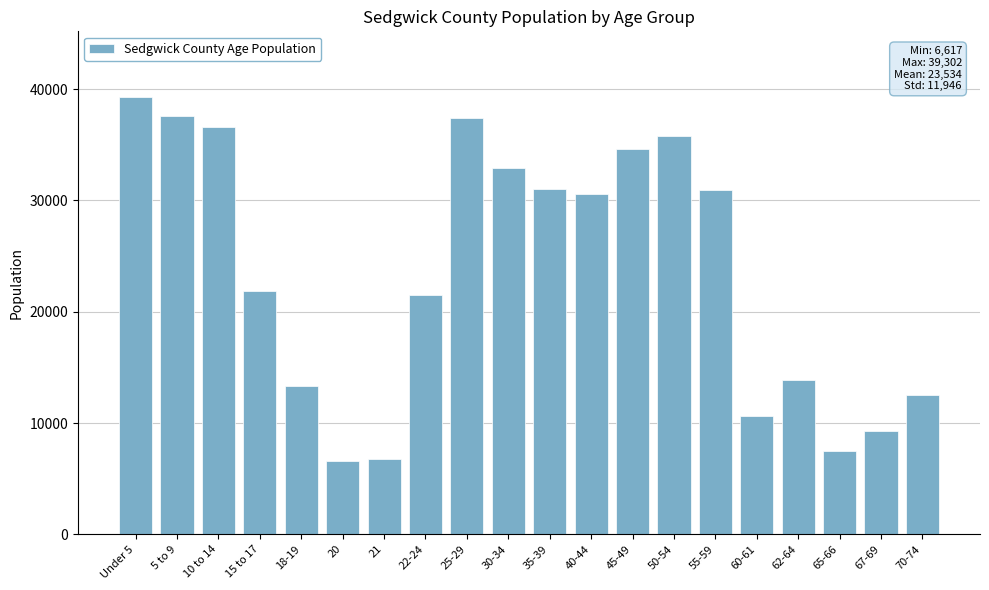

At which category does the chart reach its peak across all series?

Under 5